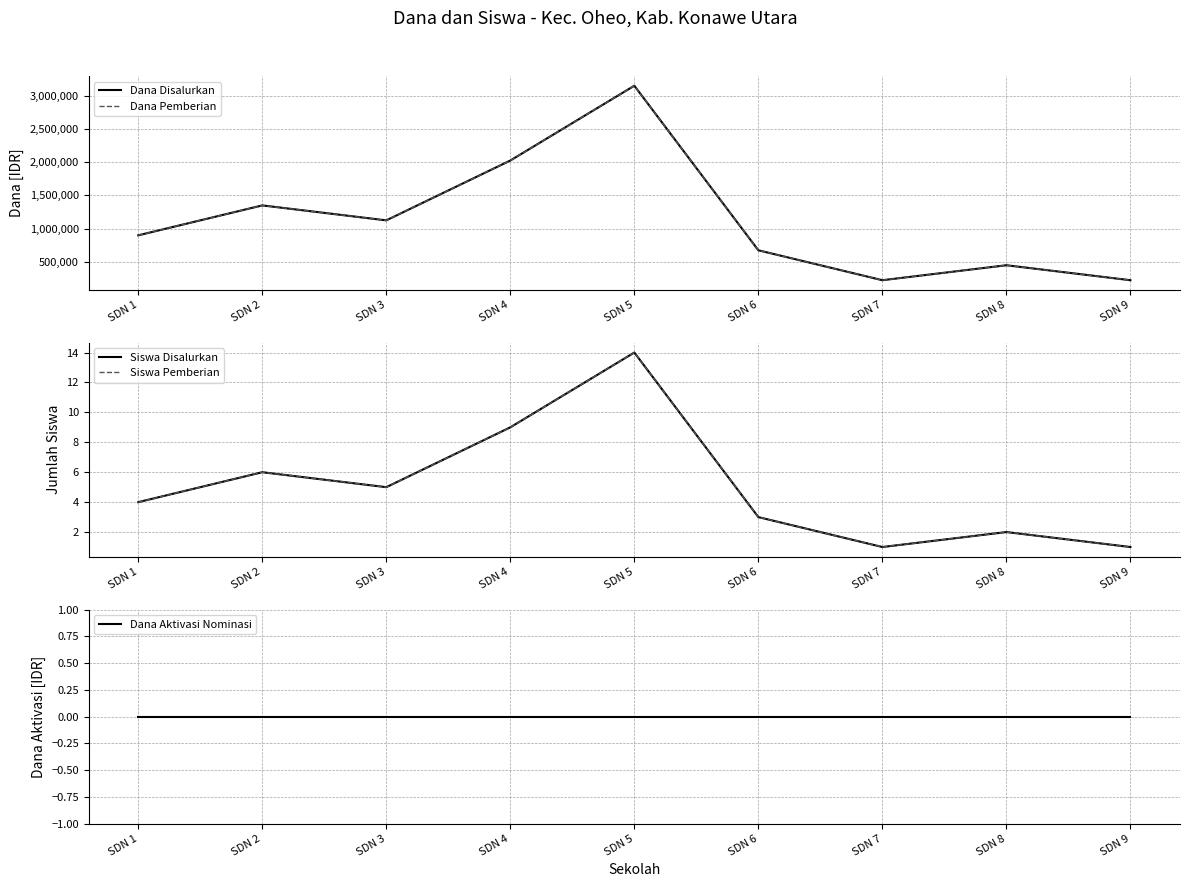

True or false: Siswa Disalurkan and Siswa Pemberian cross at least once.

False